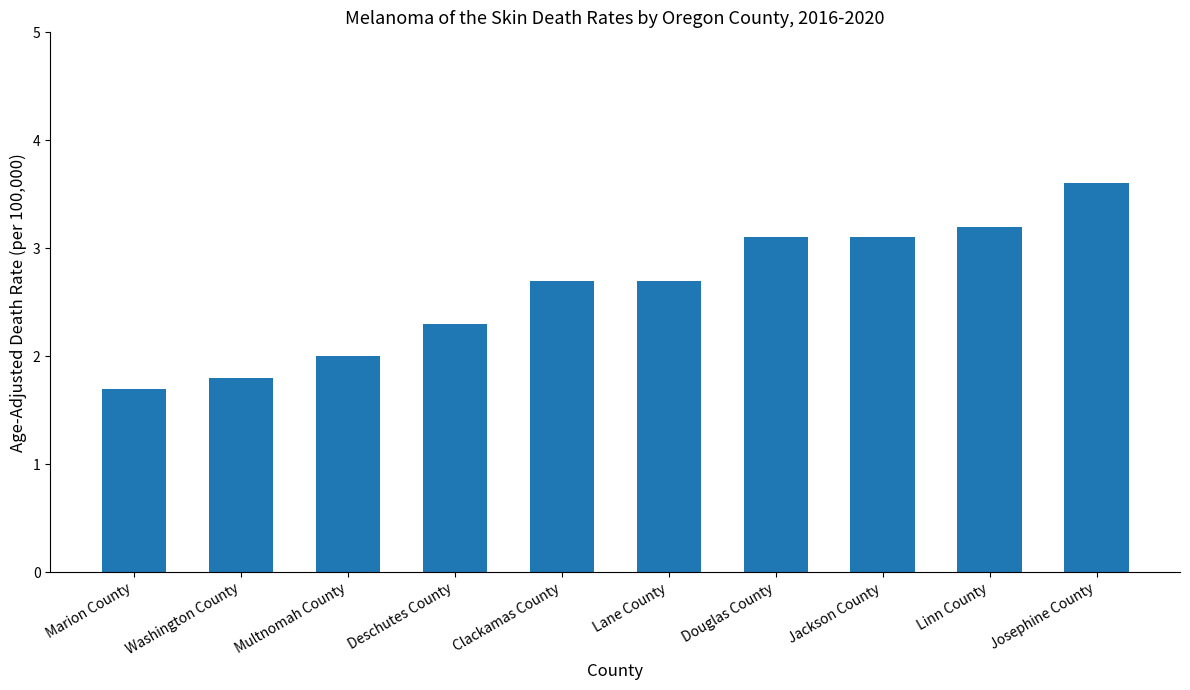

What is the minimum value shown in the chart?

1.7